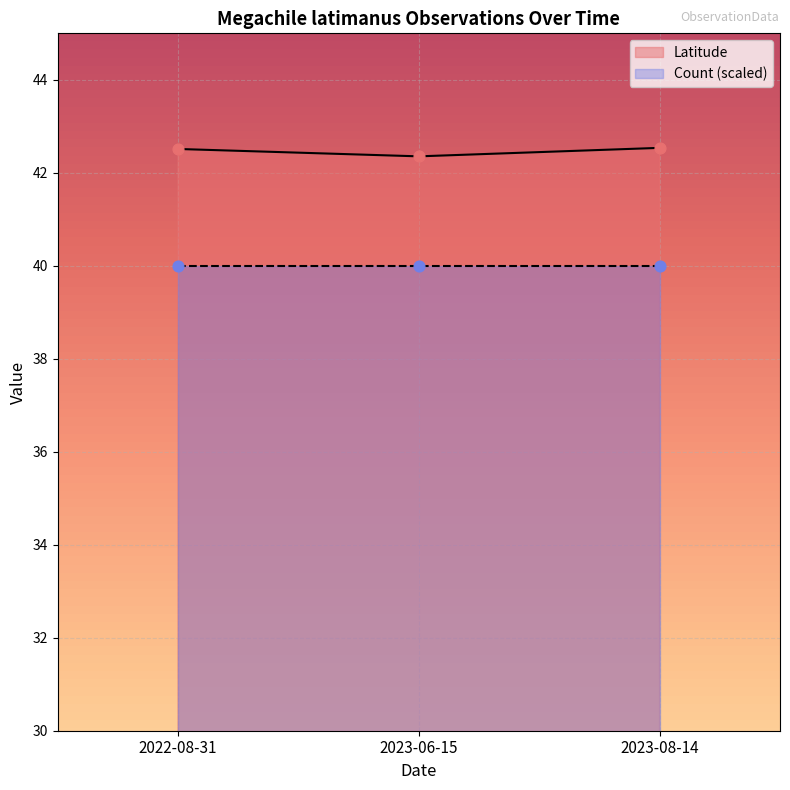

Between 2023-08-14 and 2022-08-31, which is larger?

2023-08-14